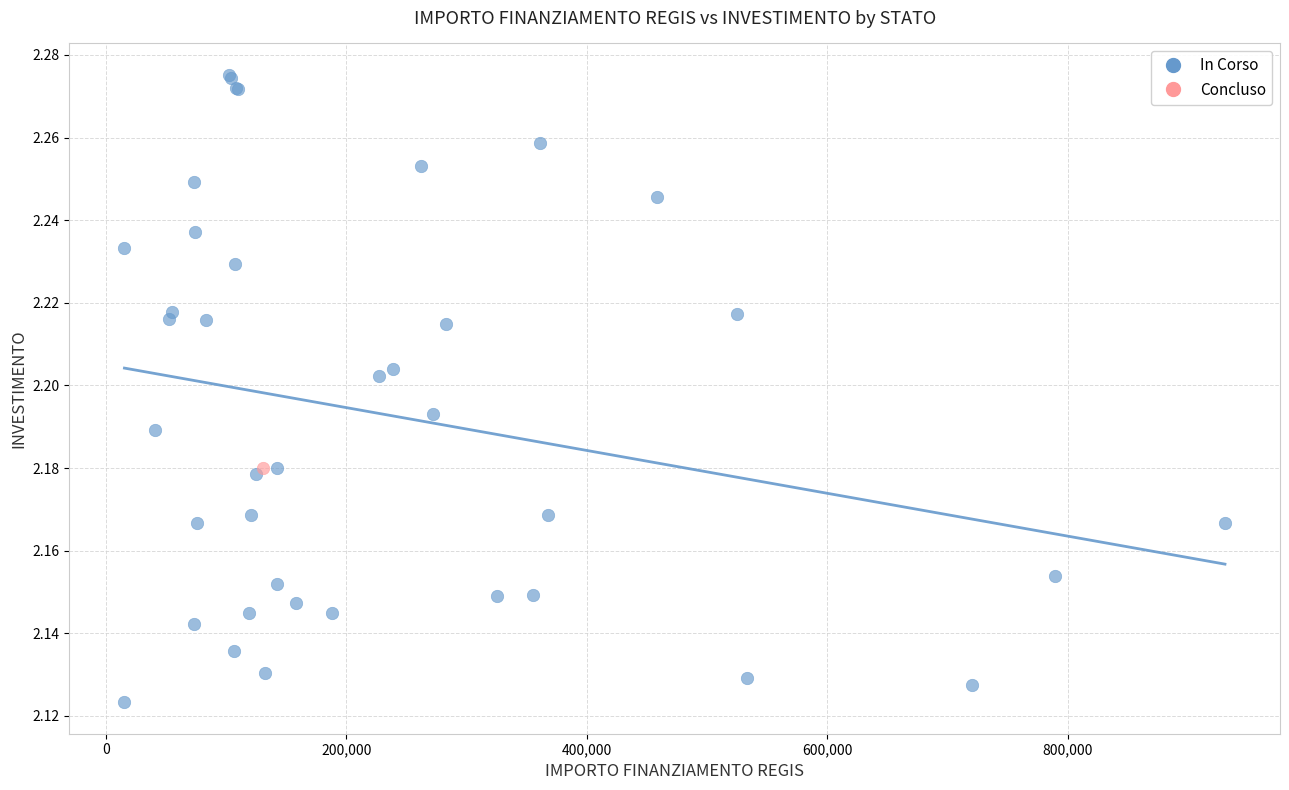

What are all the series names shown in the legend?

In Corso, Concluso